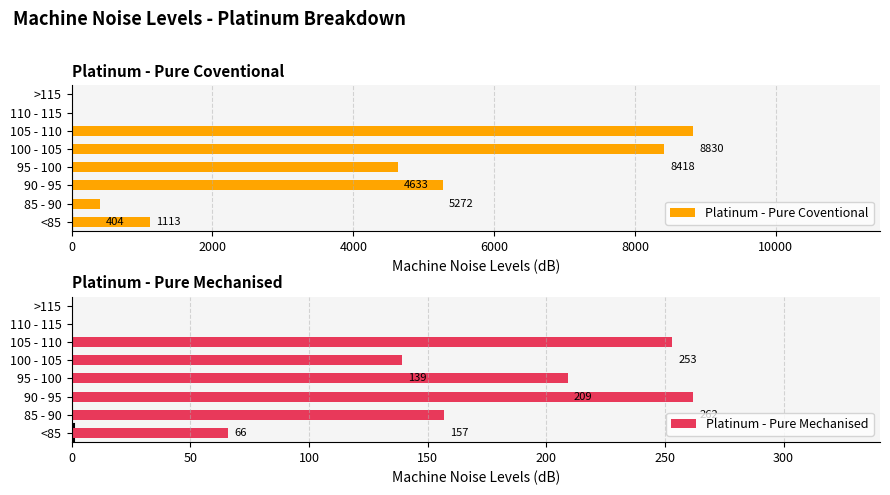

How many categories are shown in the chart?

8